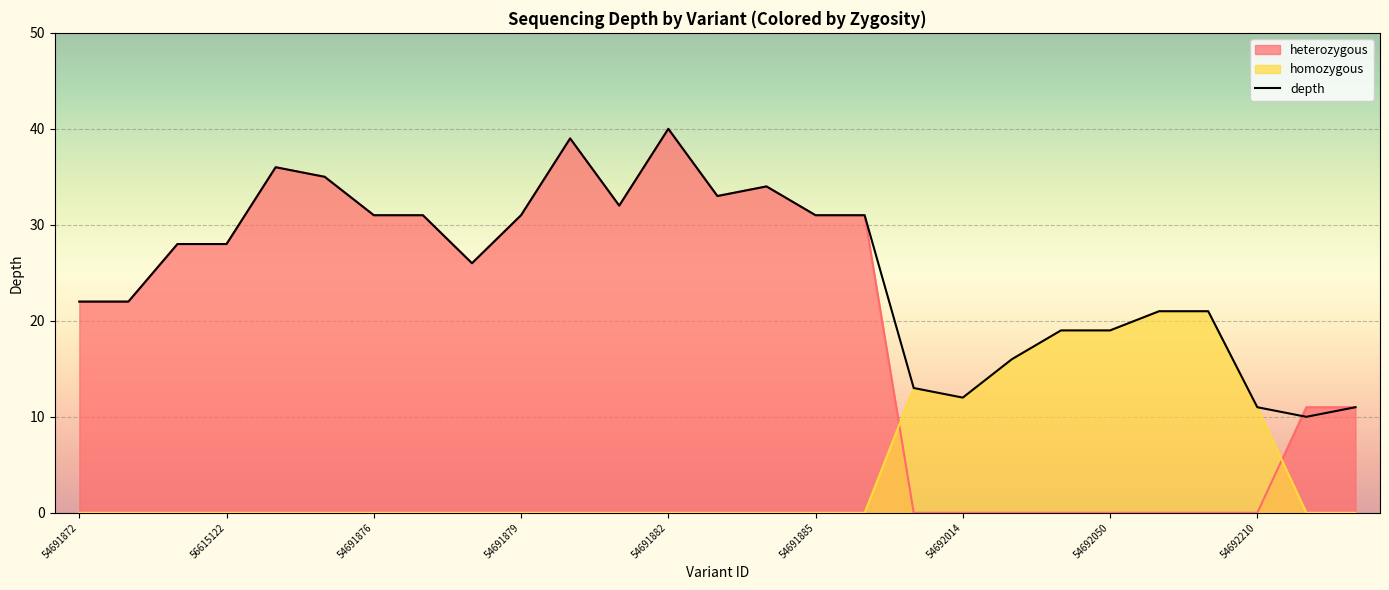

What is the label of the 4th point from the right?

54692052